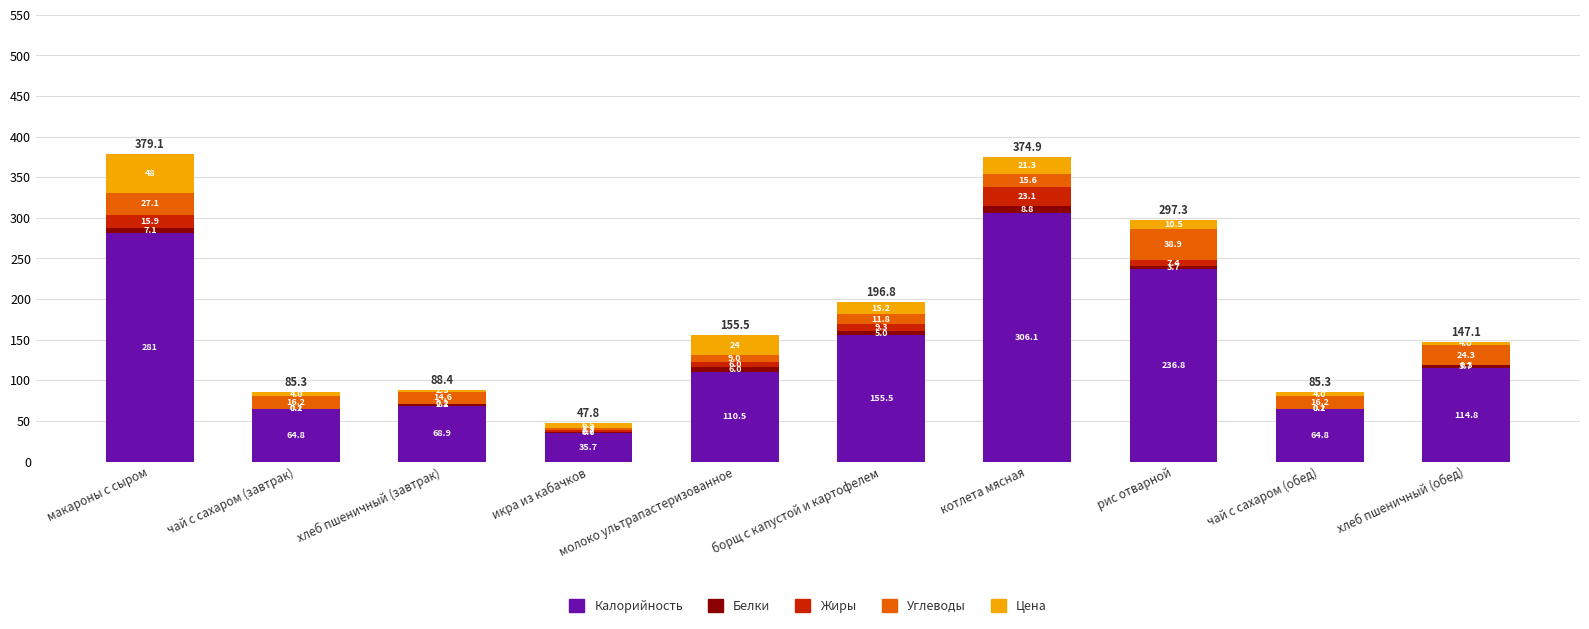

What are all the series names shown in the legend?

Калорийность, Белки, Жиры, Углеводы, Цена